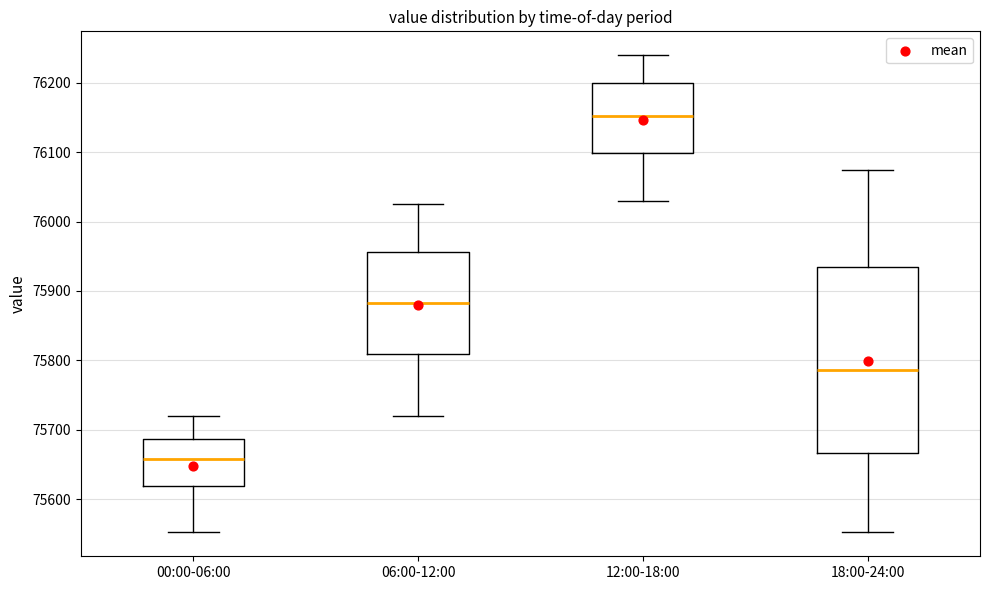

Reading left to right, transcribe this box plot: for each box, give where its median line is, the range the box spans, and where its two whiskers end, as read against the y-axis. The values are not printed on the chart, so give them approximately, as read against the axis.

00:00-06:00: median 75660, box 75620 to 75690, whiskers 75550 to 75720
06:00-12:00: median 75880, box 75810 to 75960, whiskers 75720 to 76030
12:00-18:00: median 76150, box 76100 to 76200, whiskers 76030 to 76240
18:00-24:00: median 75790, box 75670 to 75930, whiskers 75550 to 76070